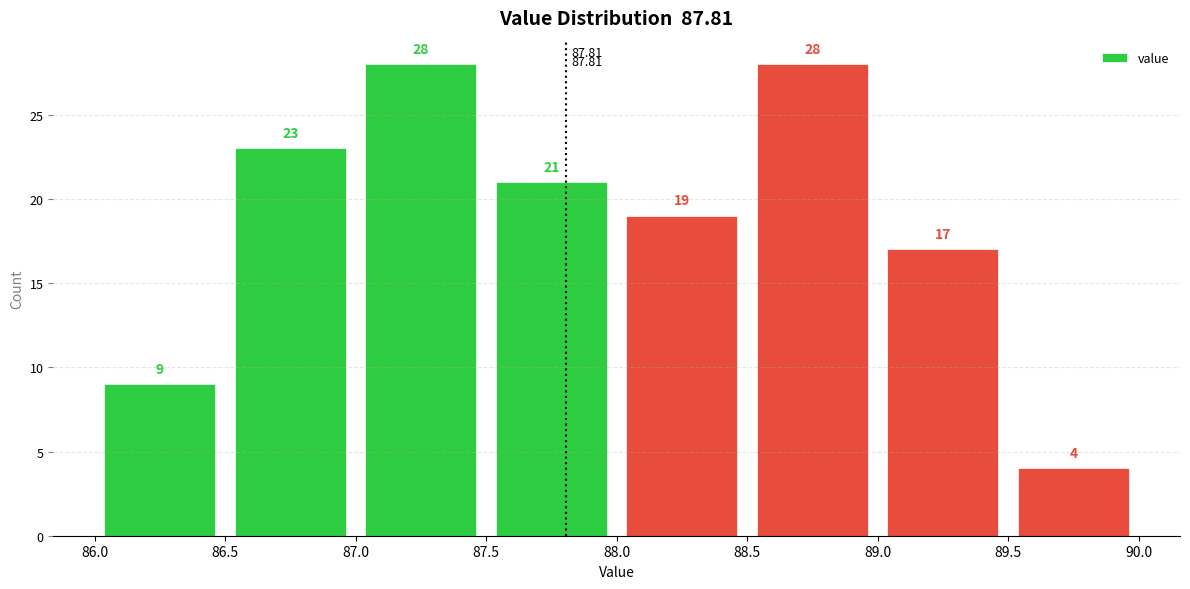

How tall is the bar that spans 87.5 to 88.0 on the x-axis?

21.00